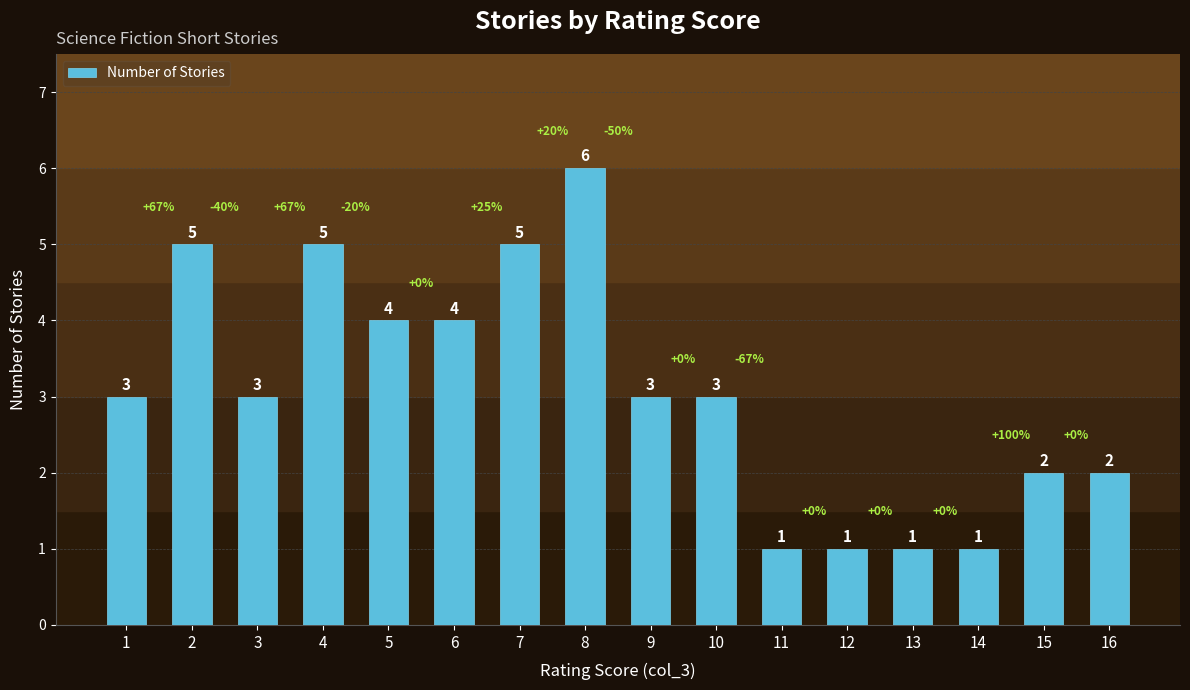

Which category has the highest value across all series?

8